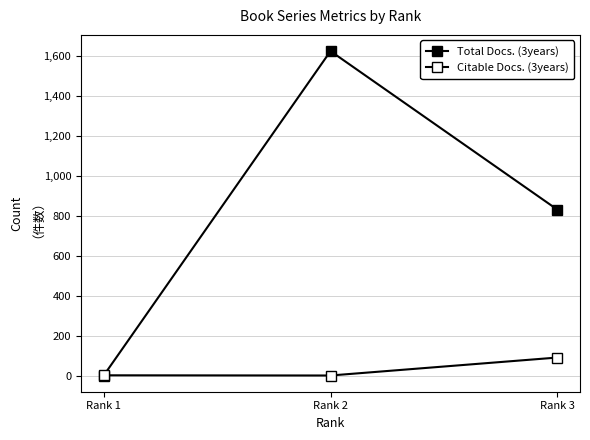

Count the Total Docs. (3years) values in the range 0 to 1625.

3